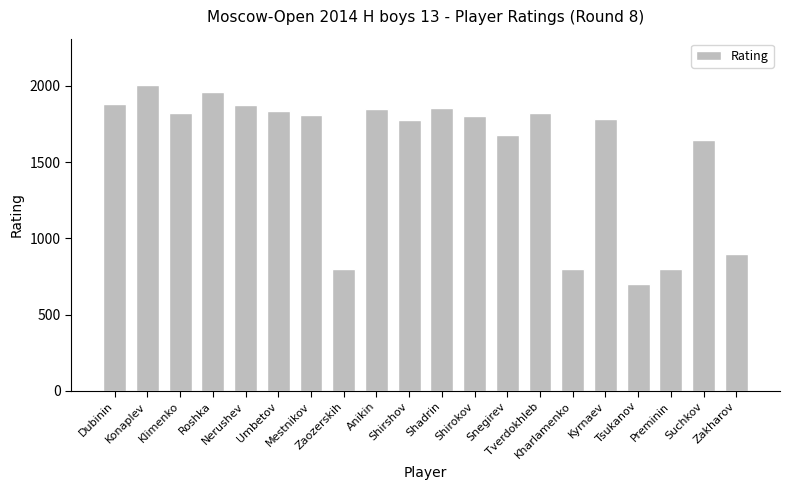

What is the difference between the maximum and minimum values?

1308